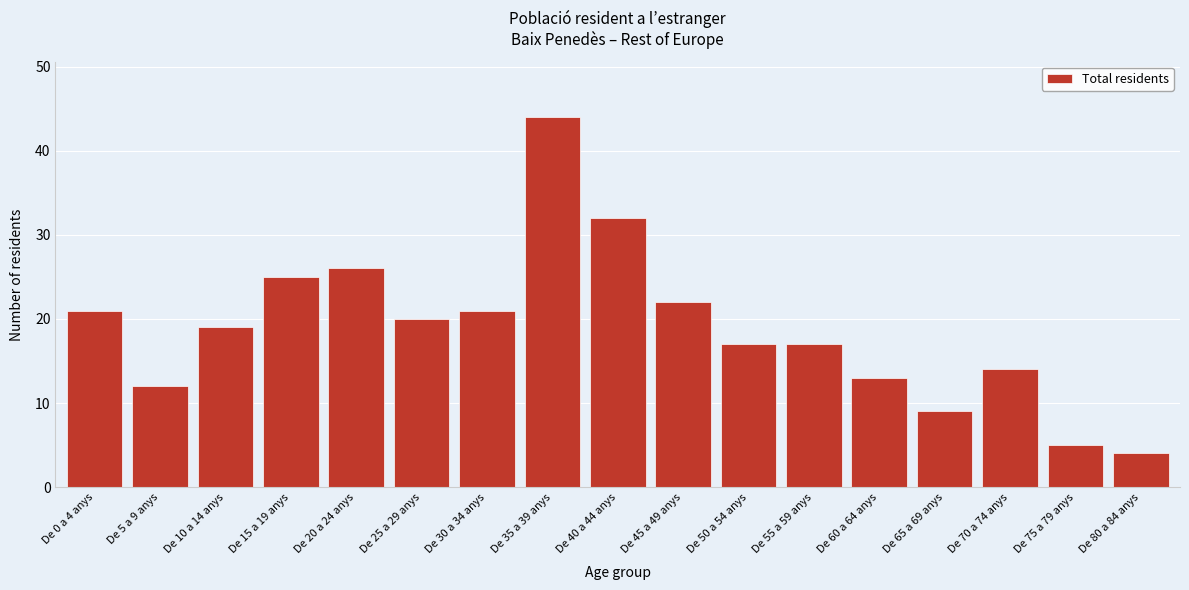

Reading left to right, transcribe all the data shown in this chart.

21	12	19	25	26	20	21	44	32	22	17	17	13	9	14	5	4